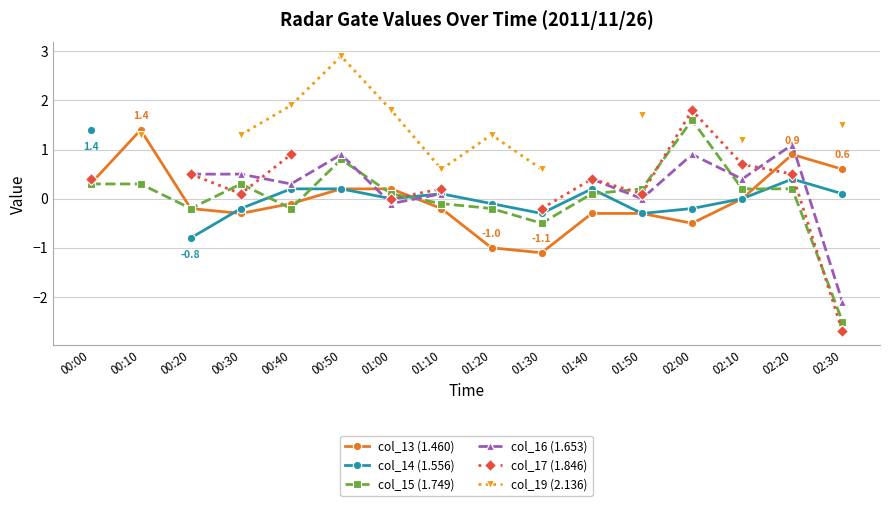

How many values in the col_17 (1.846) series exceed 0?

10